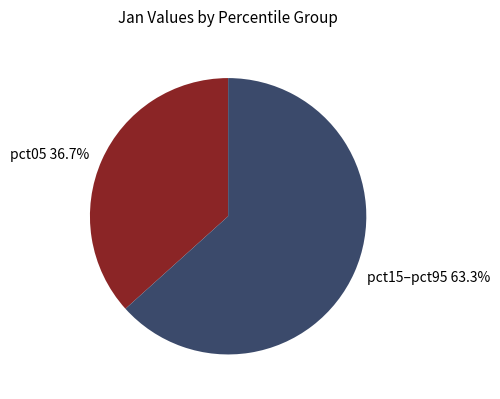

Does pct05 36.7% account for over 50% of the chart?

No